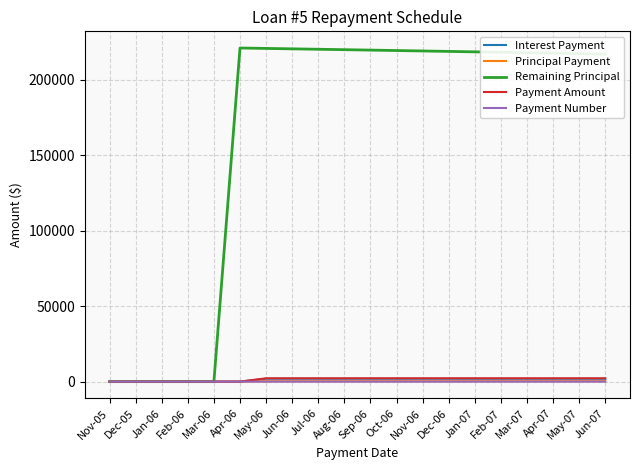

The value of Remaining Principal at Apr-07 is 89432.4. True or false?

False